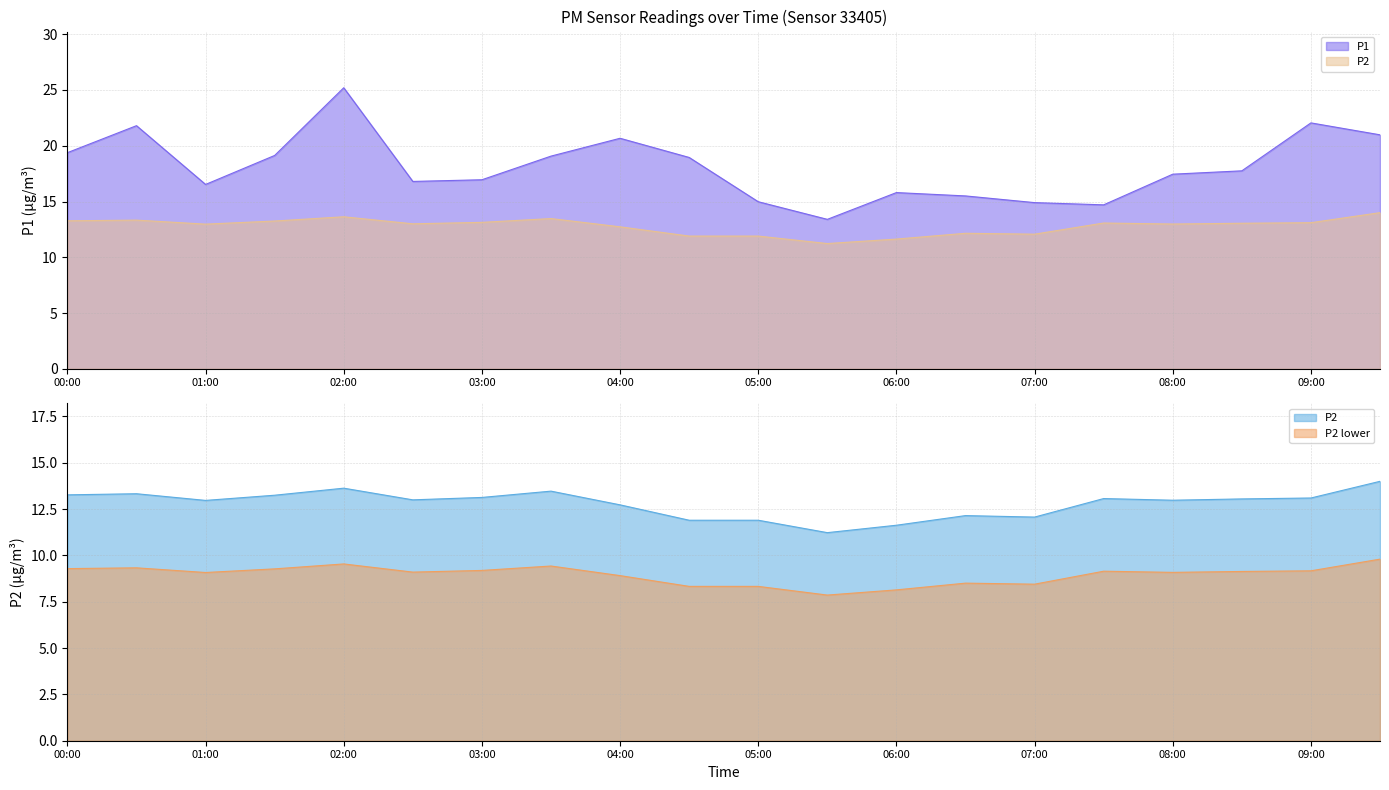

List the labels in order of P2 value, smallest first.

05:30, 06:00, 04:30, 05:00, 07:00, 06:30, 04:00, 01:00, 08:00, 02:30, 08:30, 07:30, 09:00, 03:00, 01:30, 00:00, 00:30, 03:30, 02:00, 09:30